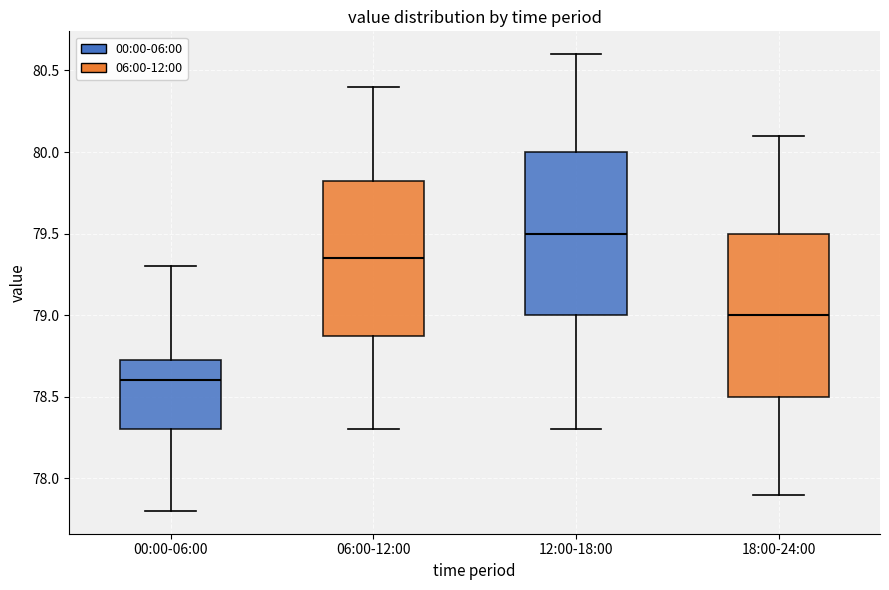

Reading left to right, transcribe this box plot: for each box, give where its median line is, the range the box spans, and where its two whiskers end, as read against the y-axis. The values are not printed on the chart, so give them approximately, as read against the axis.

00:00-06:00: median 78.60, box 78.30 to 78.75, whiskers 77.80 to 79.30
06:00-12:00: median 79.35, box 78.90 to 79.85, whiskers 78.30 to 80.40
12:00-18:00: median 79.50, box 79.00 to 80.00, whiskers 78.30 to 80.60
18:00-24:00: median 79.00, box 78.50 to 79.50, whiskers 77.90 to 80.10